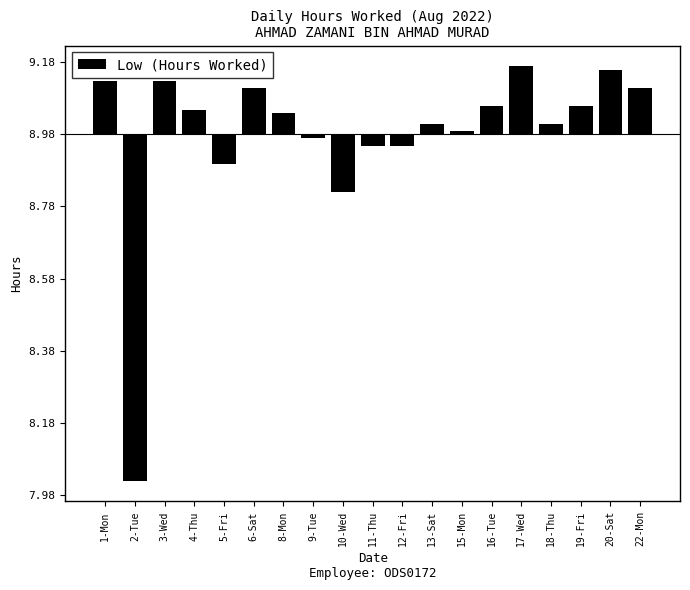

Are the bars horizontal?

No